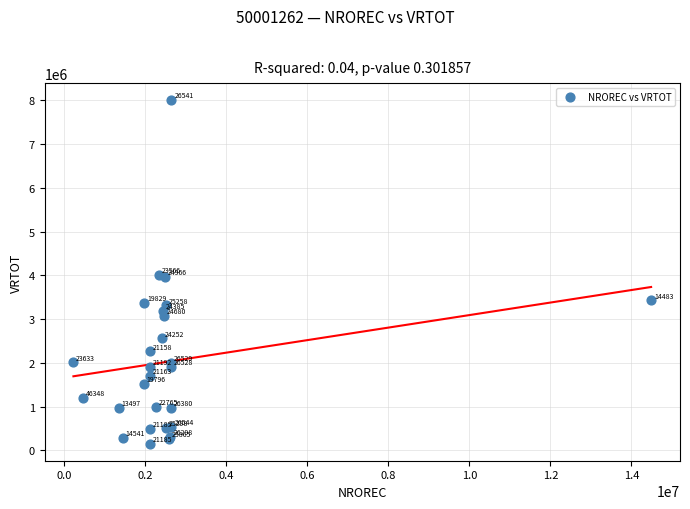

What Y value in the scatter plot is closest to 4077569?

4015983.0